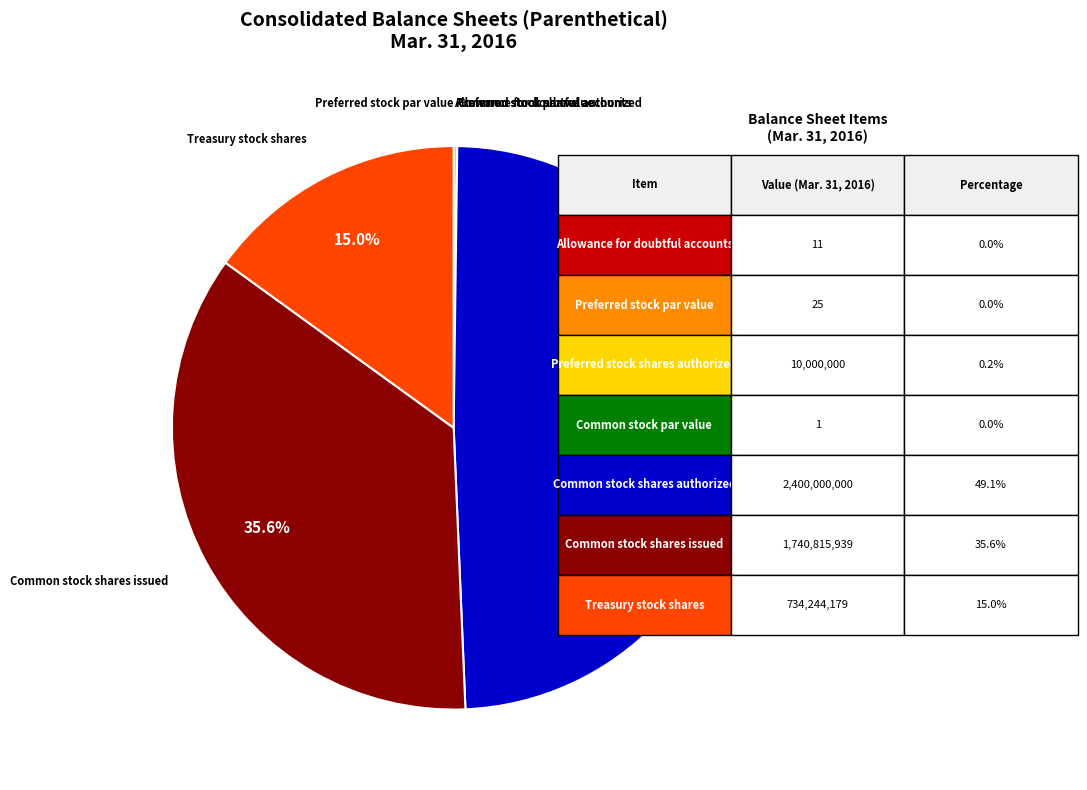

What is the ratio of the value at Common stock shares authorized to the value at Common stock shares issued?

1.4